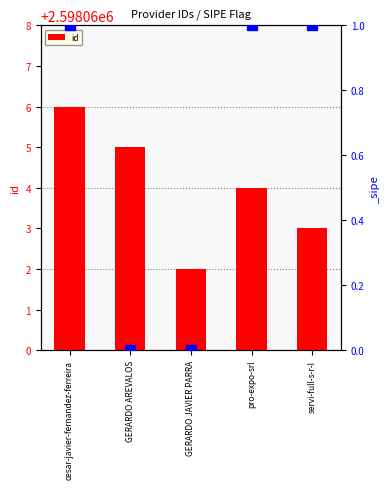

Rank the categories by value from highest to lowest.

cesar-javier-fernandez-ferreira, GERARDO AREVALOS, pro-expo-srl, servi-full-s-r-l, GERARDO JAVIER PARRA